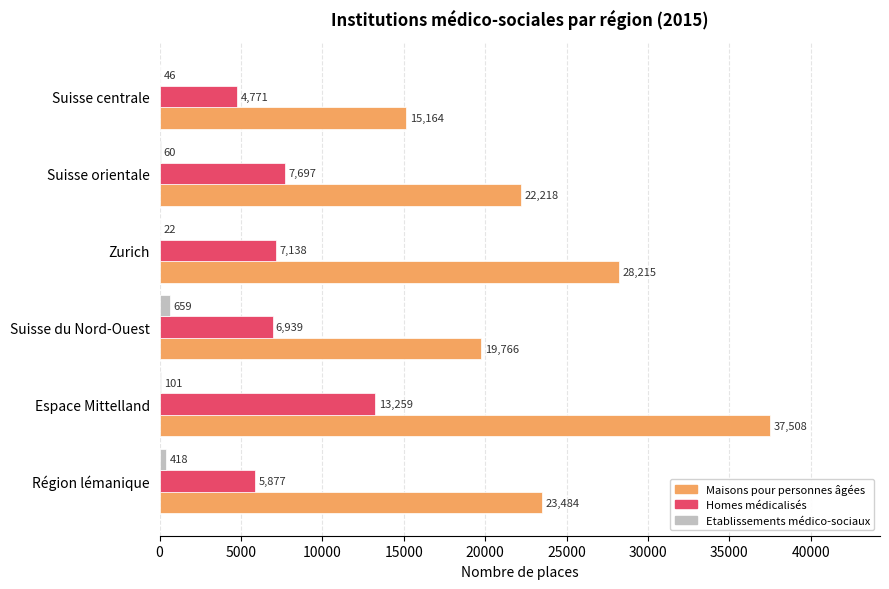

Is it true that Homes médicalisés equals 1958 at Suisse orientale?

False